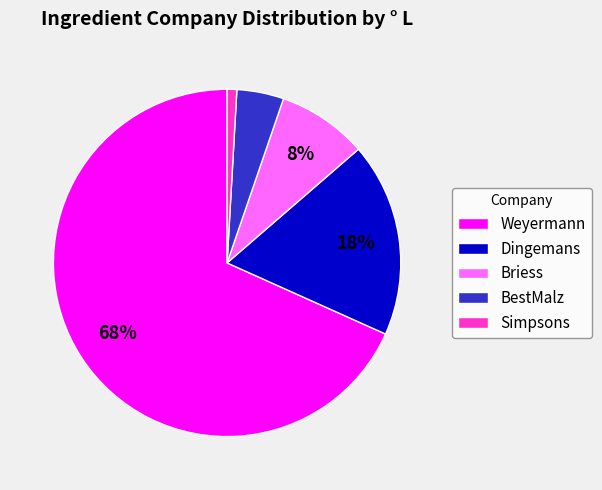

Is there any slice that represents more than half of the pie?

Yes